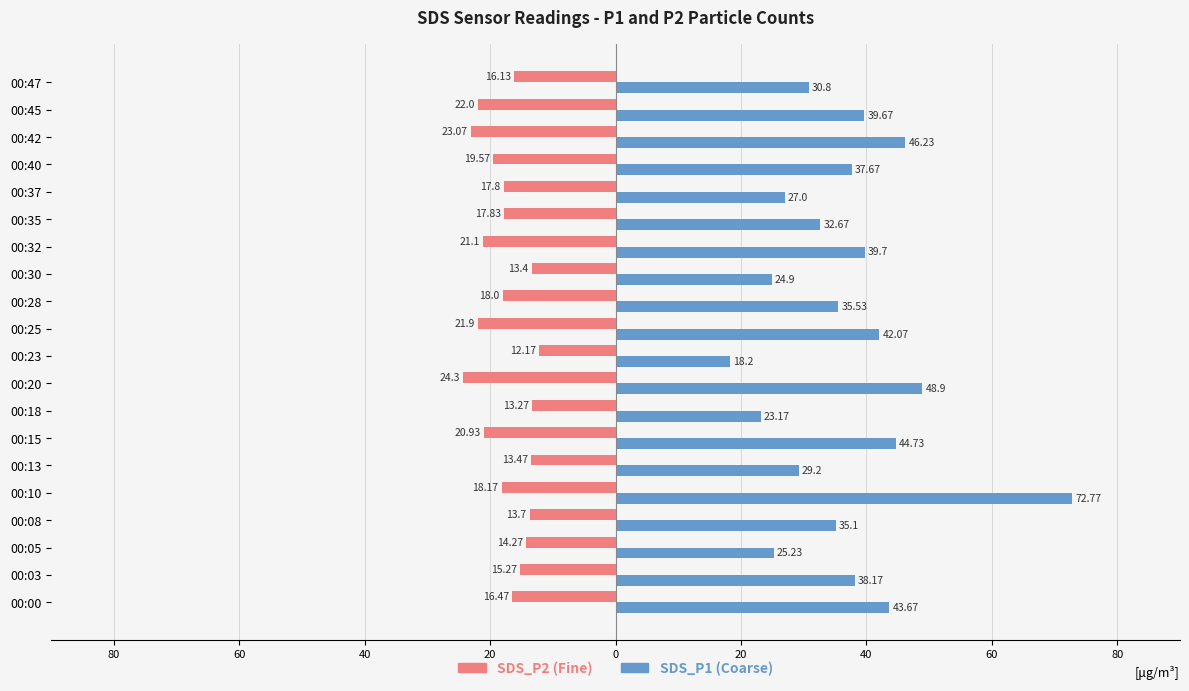

How many distinct data groups are displayed?

2